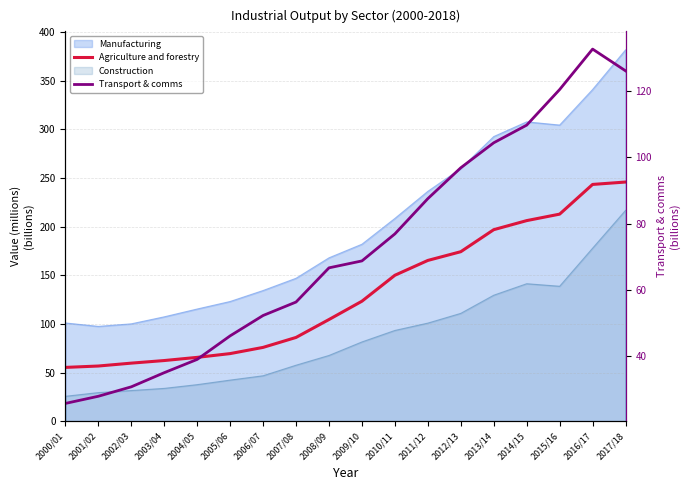

At which category does the chart reach its minimum across all series?

2000/01